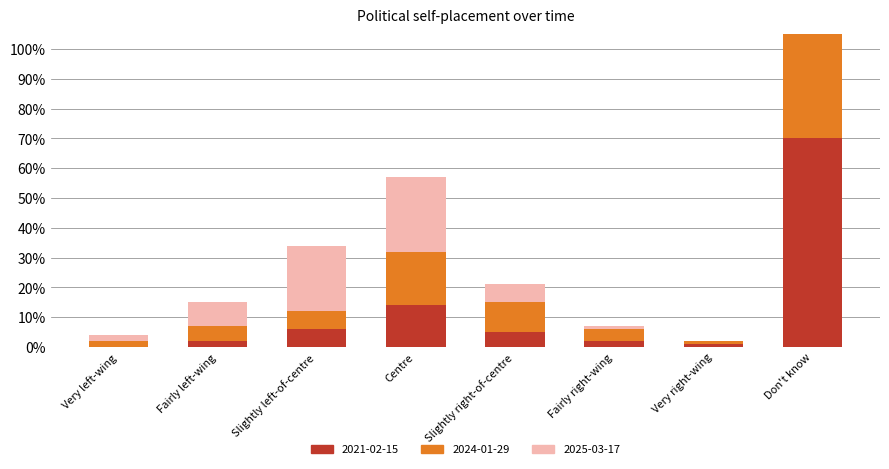

Which series has the largest total across all categories?

2022-10-31